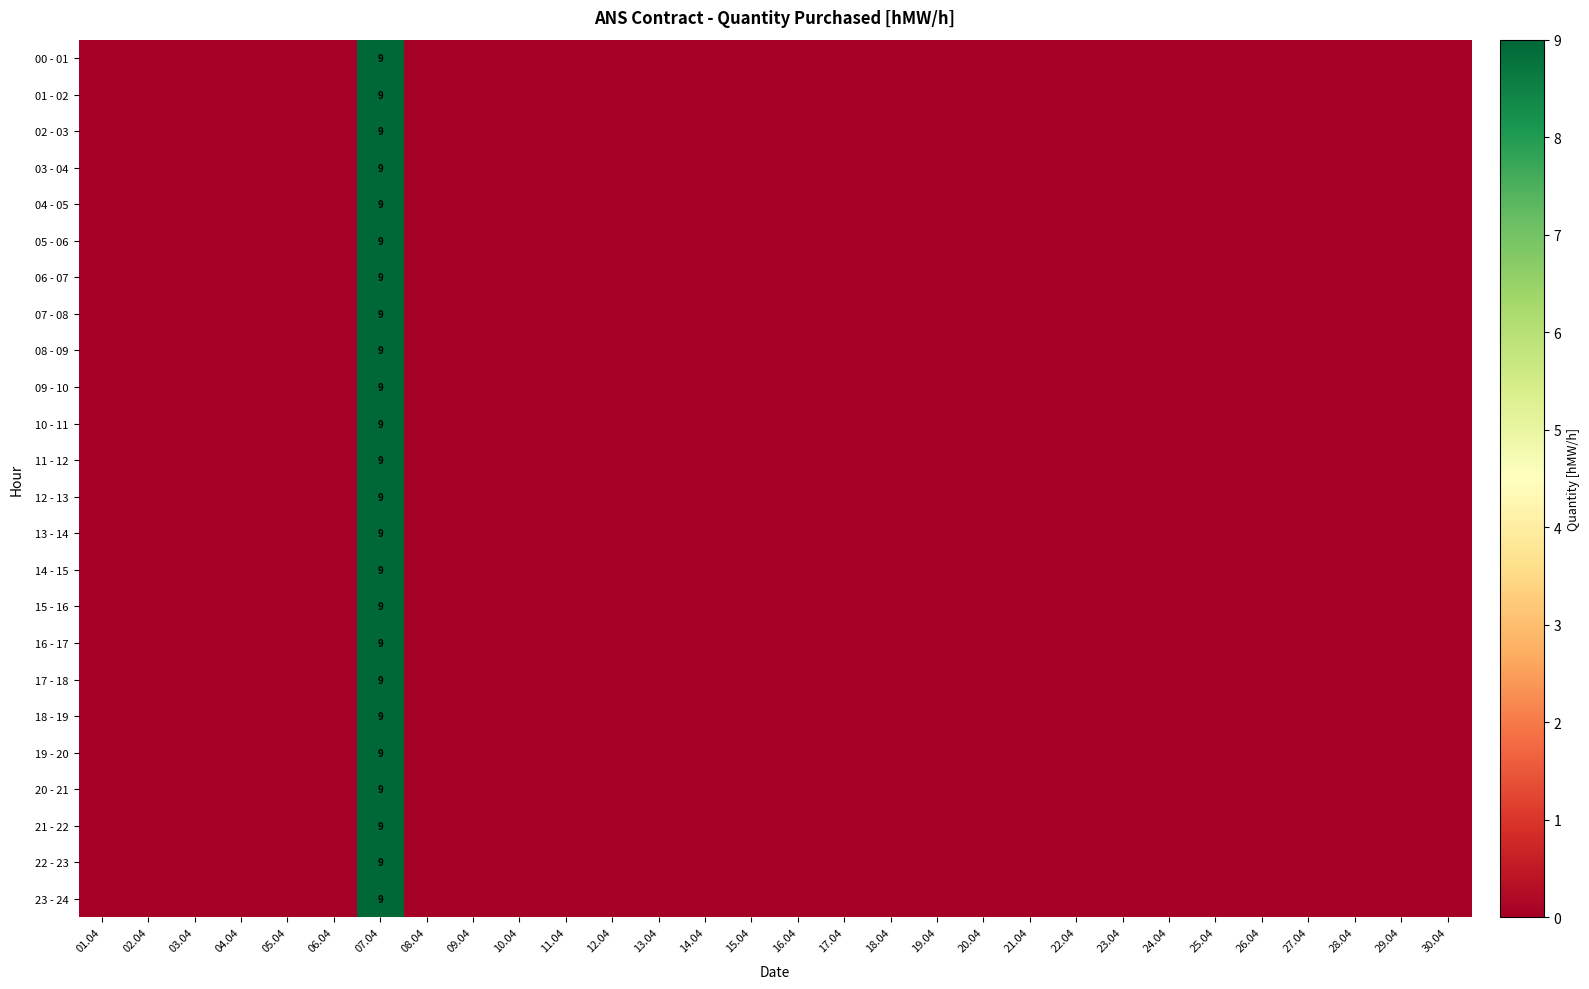

Is it true that 05 - 06 equals 9 at 07.04?

True